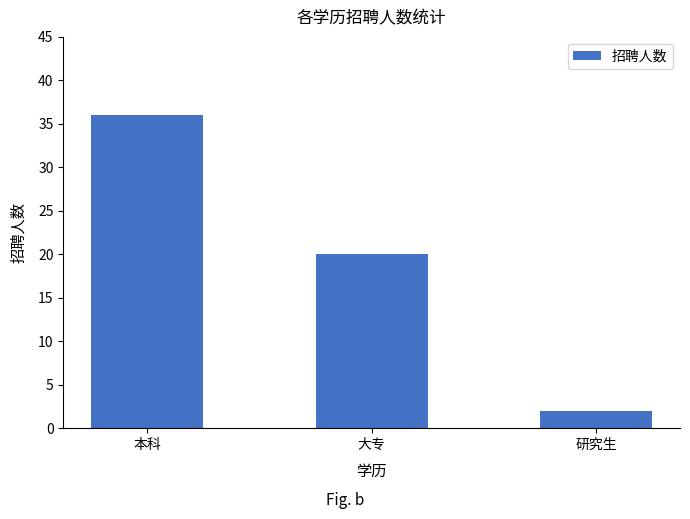

Rank the categories by value from highest to lowest.

本科, 大专, 研究生